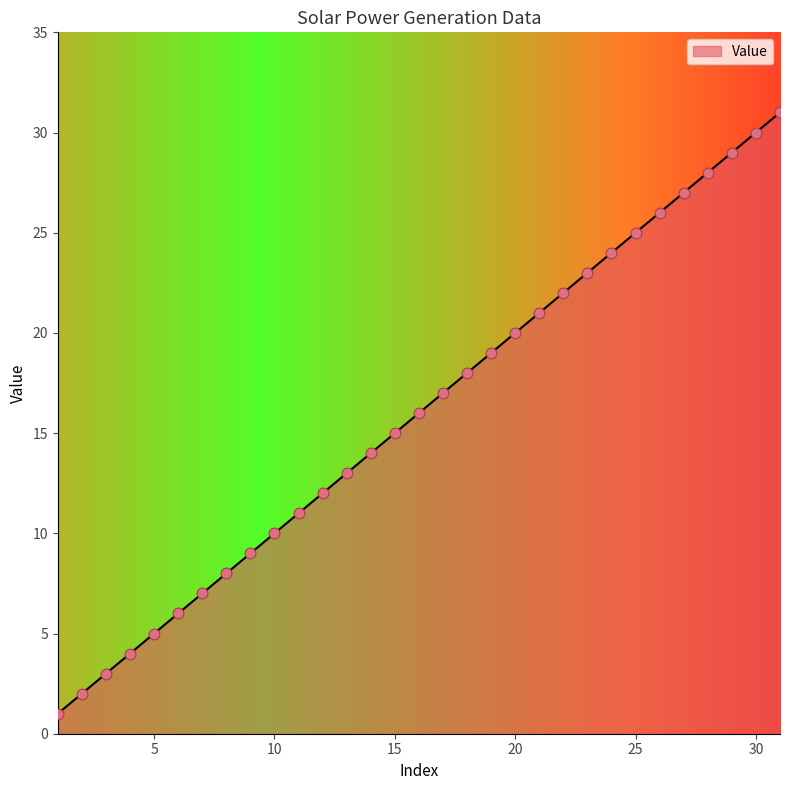

What is the difference between the maximum and minimum values?

30